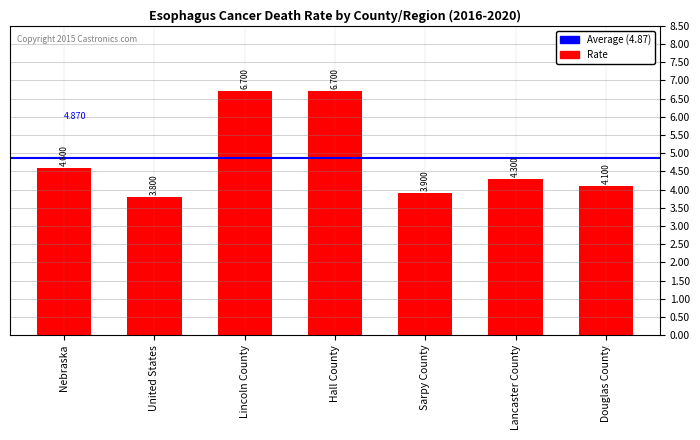

Does the chart contain stacked bars?

No